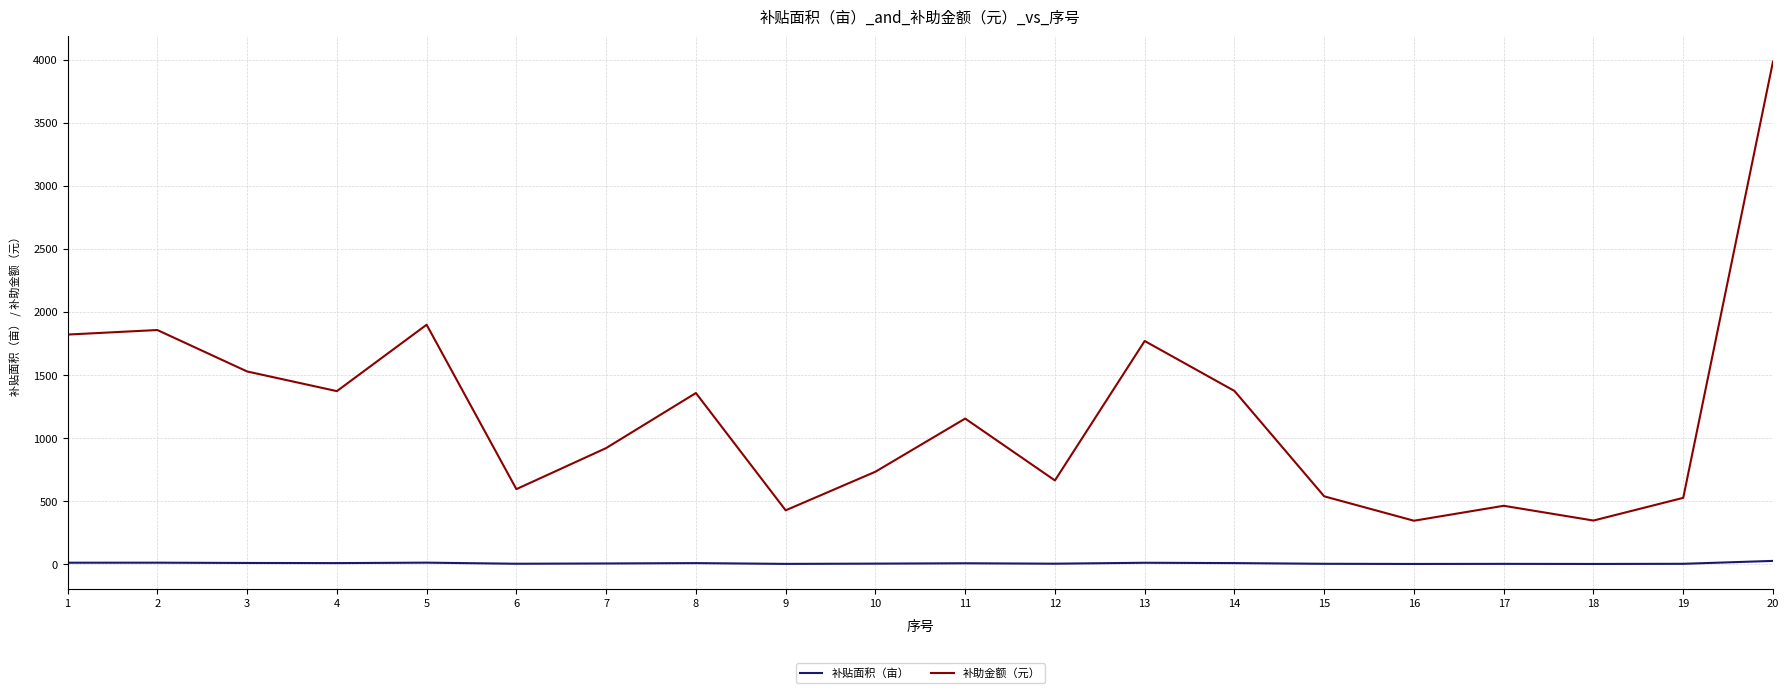

What are all the series names shown in the legend?

补贴面积（亩）, 补助金额（元）